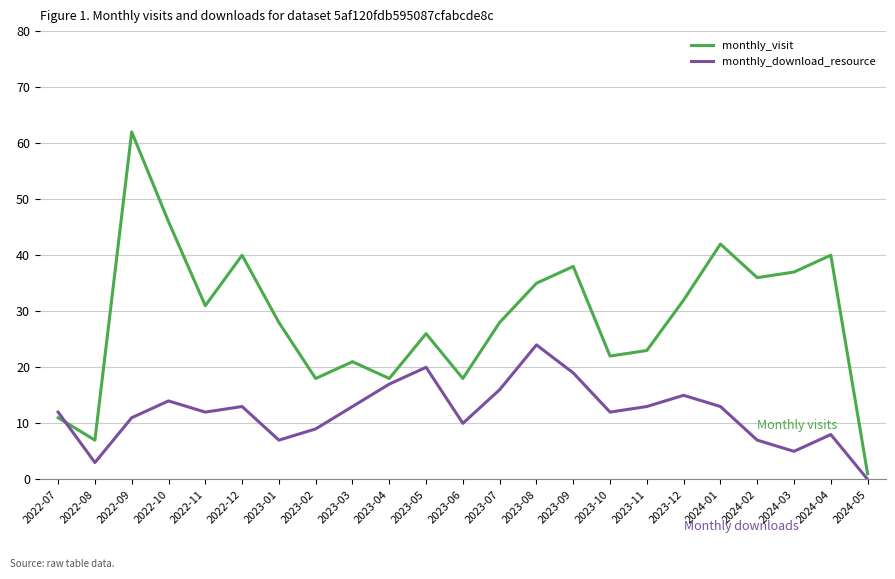

Rank the series by their average value, from highest to lowest.

monthly_visit, monthly_download_resource